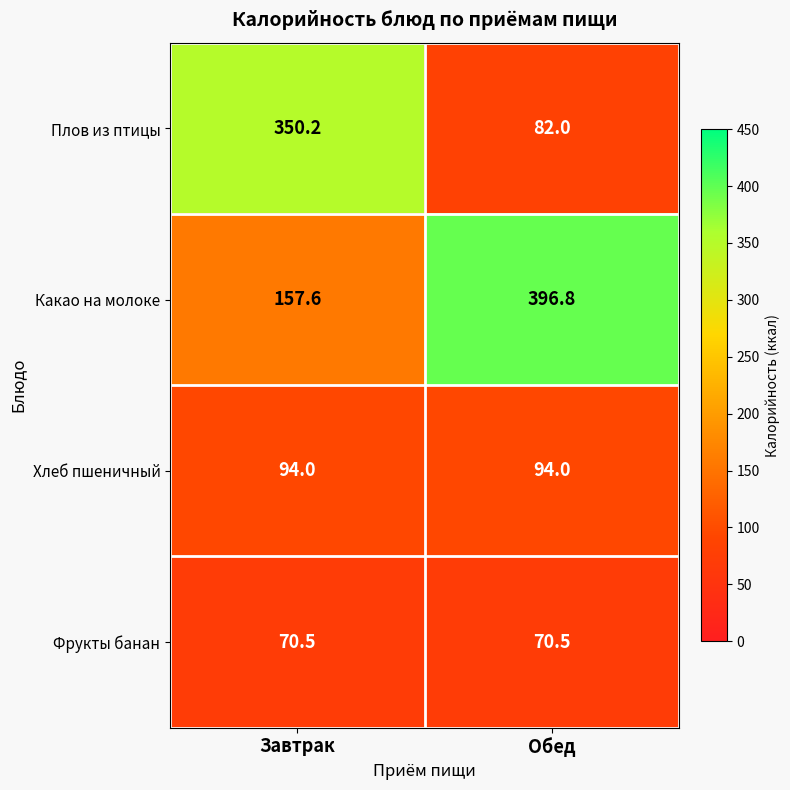

Rank the series at Завтрак from lowest to highest value.

Фрукты банан, Хлеб пшеничный, Какао на молоке, Плов из птицы